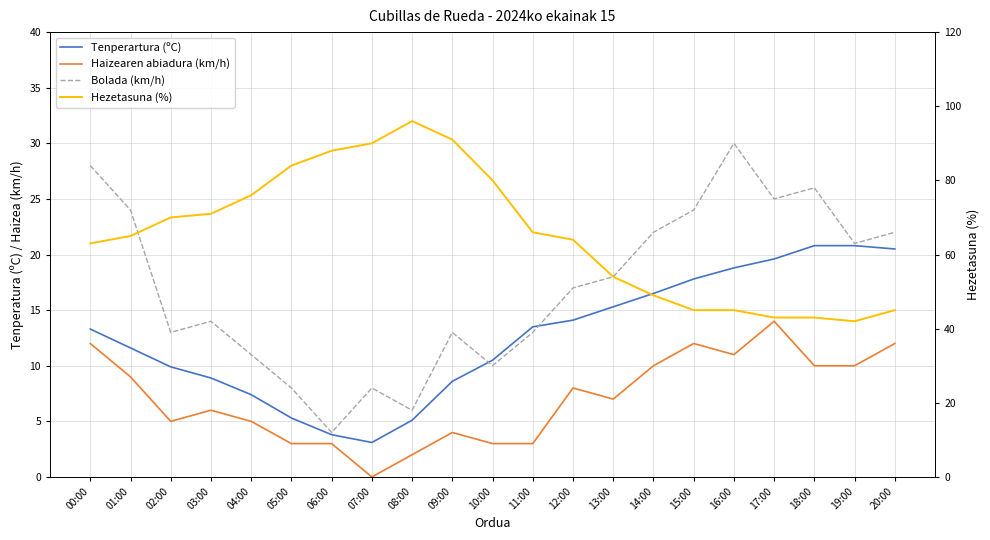

What is the difference between the Haizearen abiadura (km/h) values at 12:00 and 10:00?

5.0